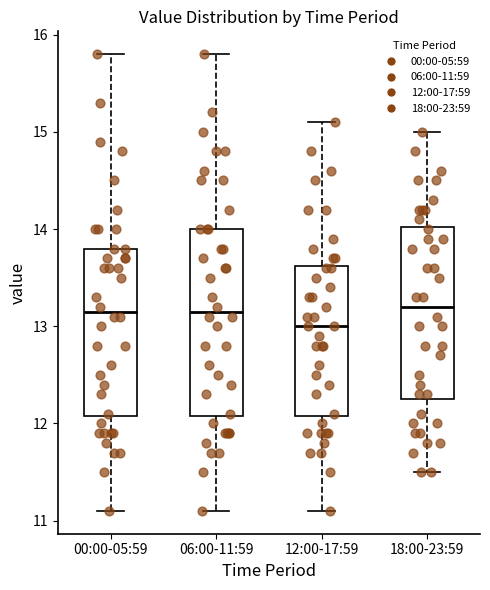

Which box's median line is the lowest?

12:00-17:59